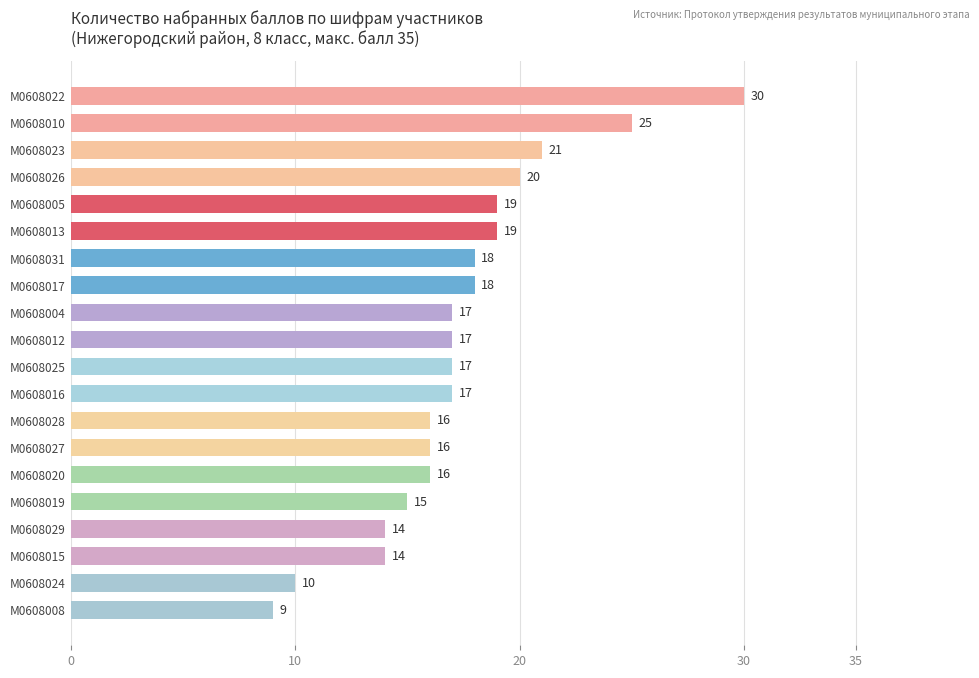

What is the minimum value shown in the chart?

9